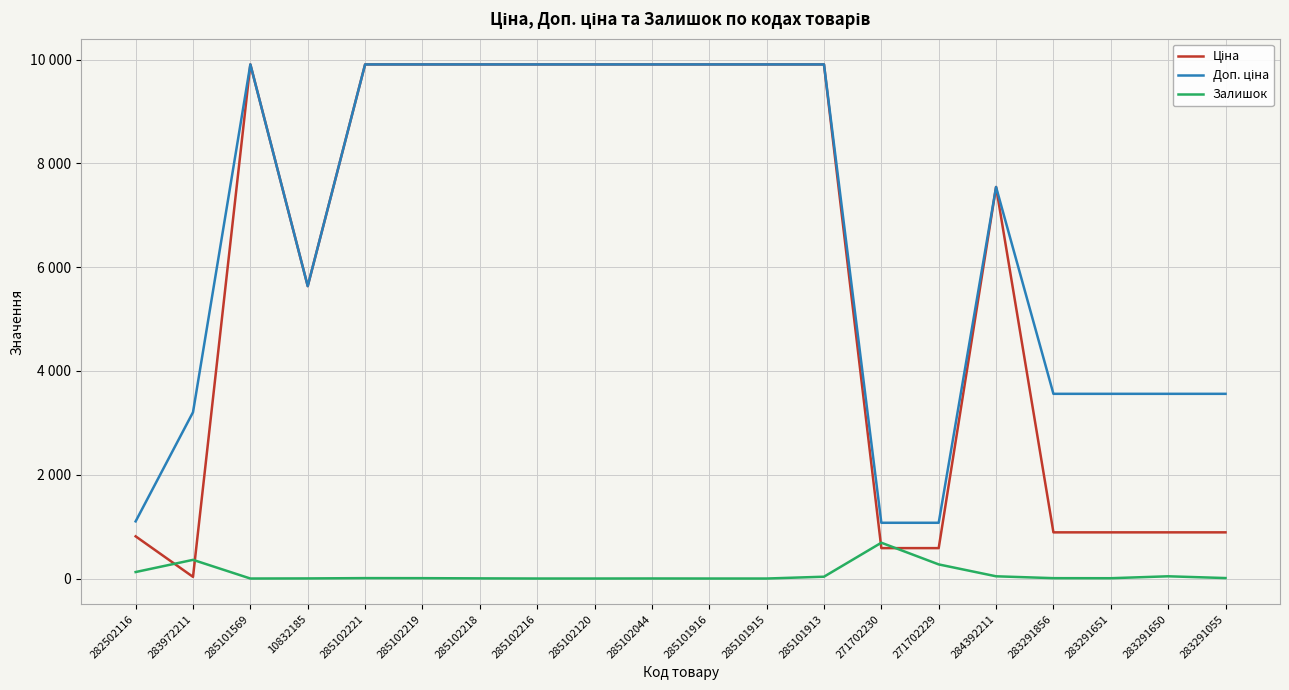

The Ціна series shows 952.2 at 271702230. True or false?

False